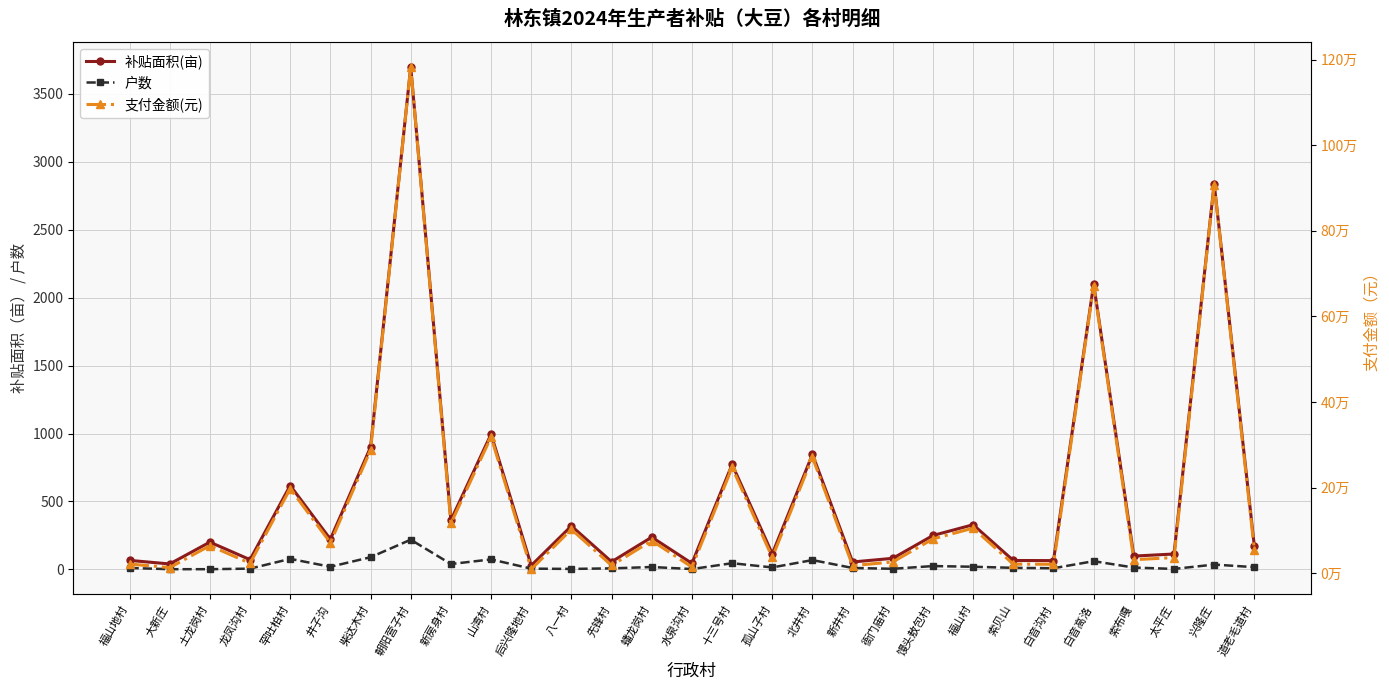

What is the difference between the 补贴面积(亩) values at 罕吐柏村 and 衙门庙村?

535.3